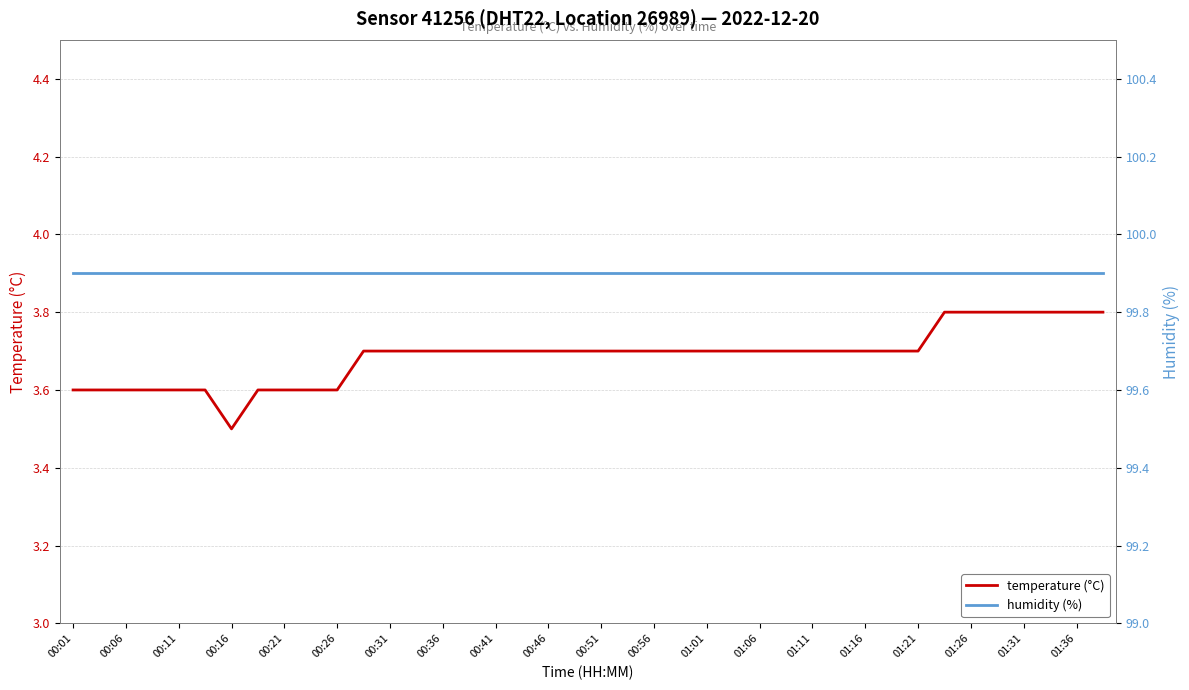

The temperature (°C) series shows 3.7 at 01:01. True or false?

True